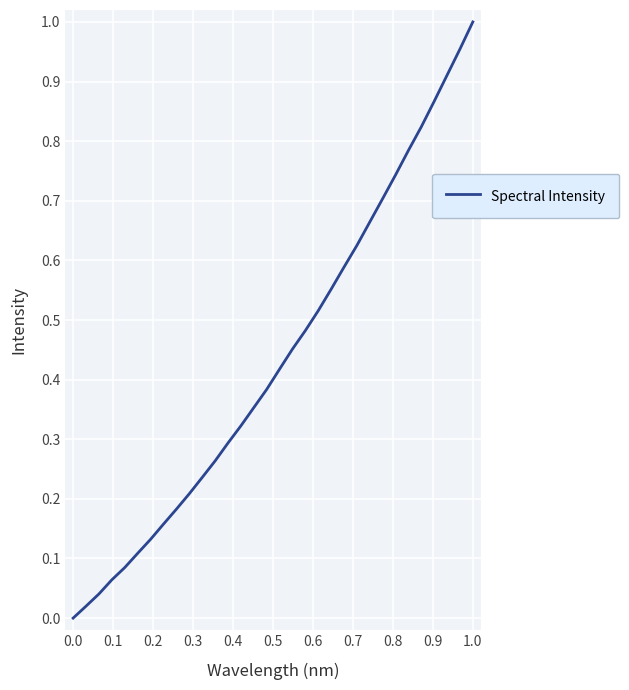

Reading left to right, transcribe all the data shown in this chart.

0.0	0.0	0.0	0.1	0.1	0.1	0.1	0.2	0.2	0.2	0.2	0.3	0.3	0.3	0.4	0.4	0.4	0.5	0.5	0.5	0.6	0.6	0.6	0.7	0.7	0.7	0.8	0.8	0.9	0.9	1.0	1.0